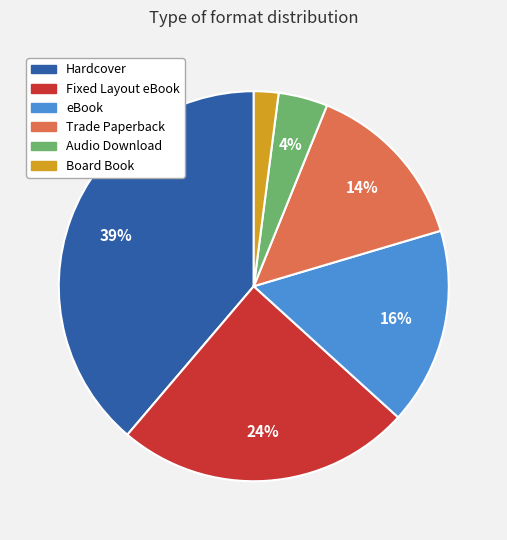

Combined, do eBook and Trade Paperback account for over 50%?

No